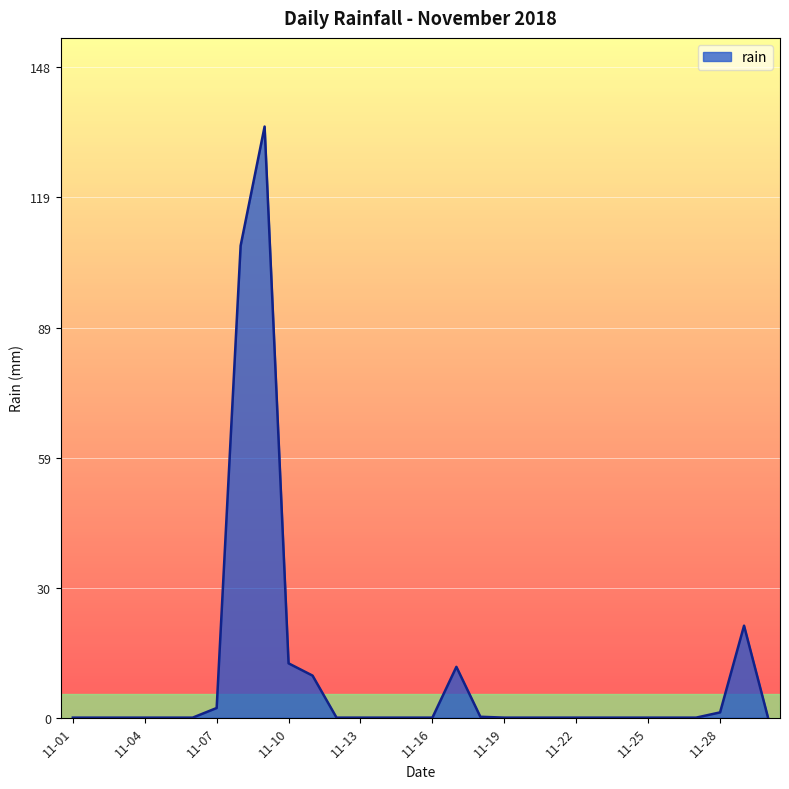

What is the difference between the maximum and minimum values?

135.0